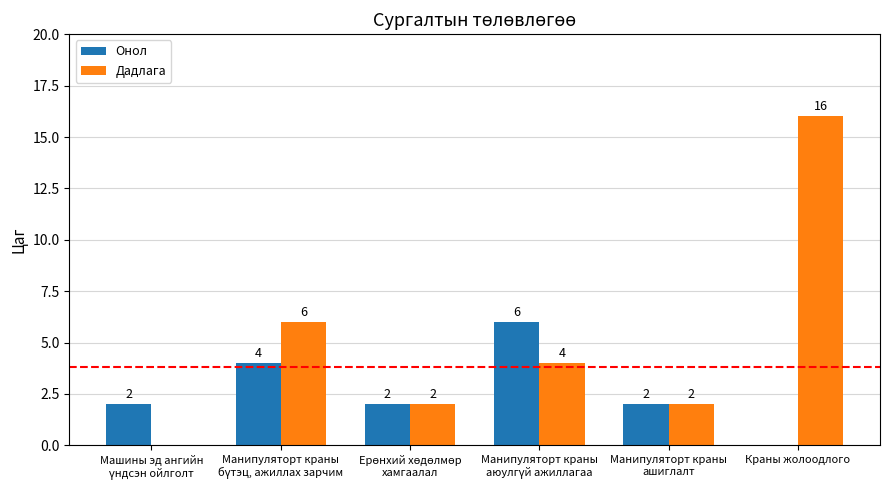

What is the greatest value displayed?

16